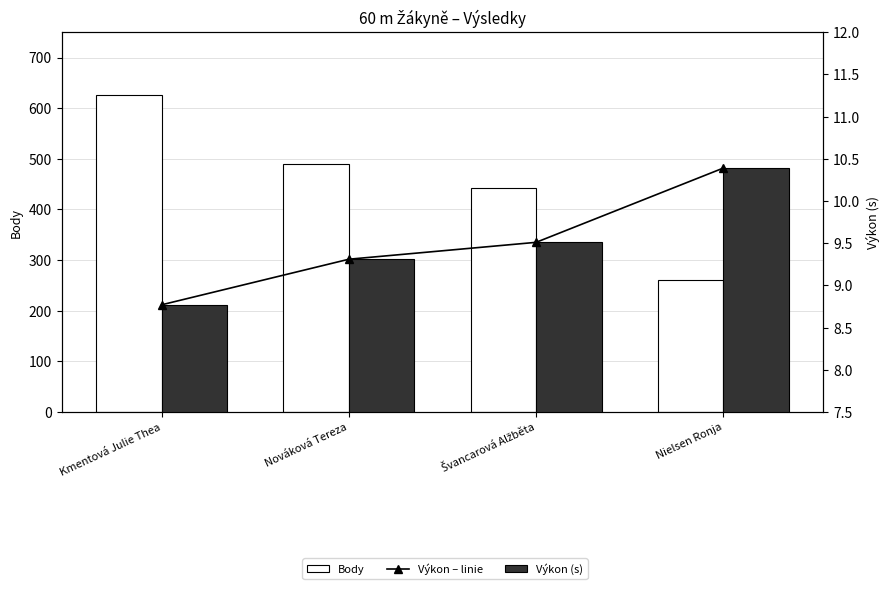

List the series in order of their peak value, lowest first.

Výkon – linie, Výkon (s), Body